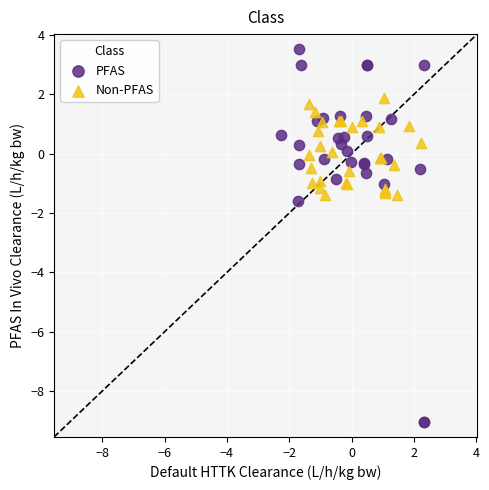

Which series has the widest spread of Y values?

PFAS